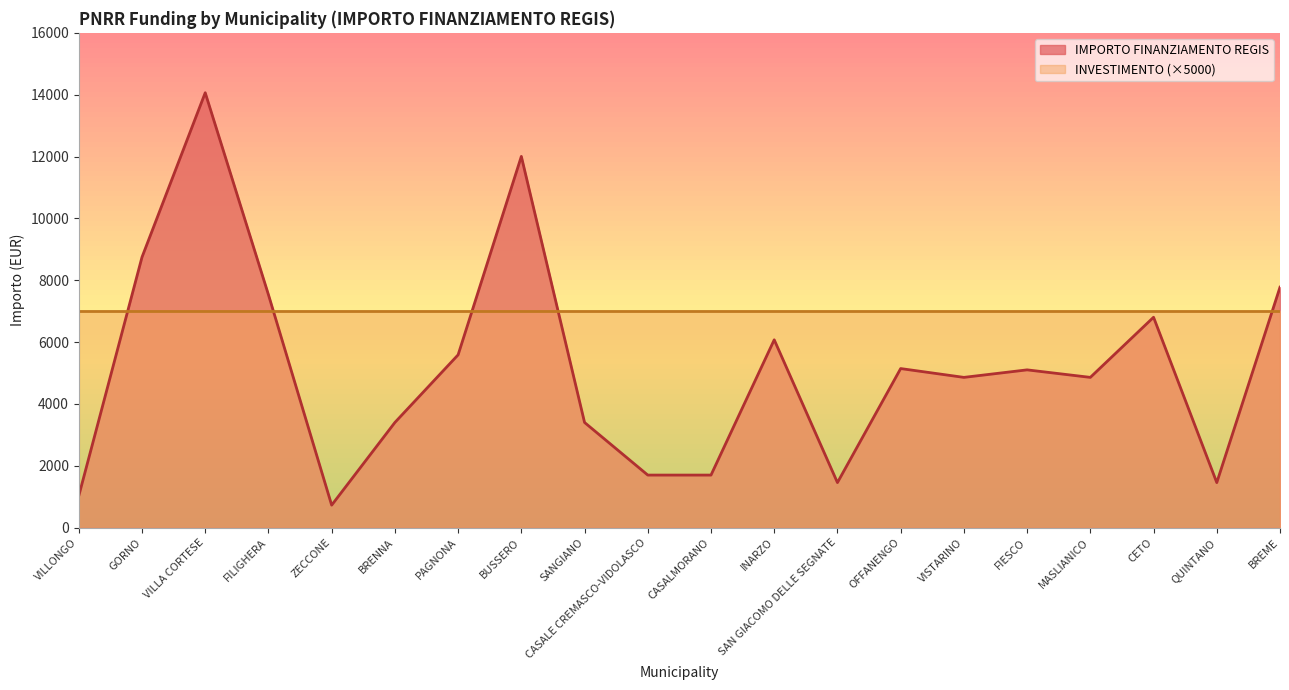

True or false: the data shows 6075 at INARZO.

True